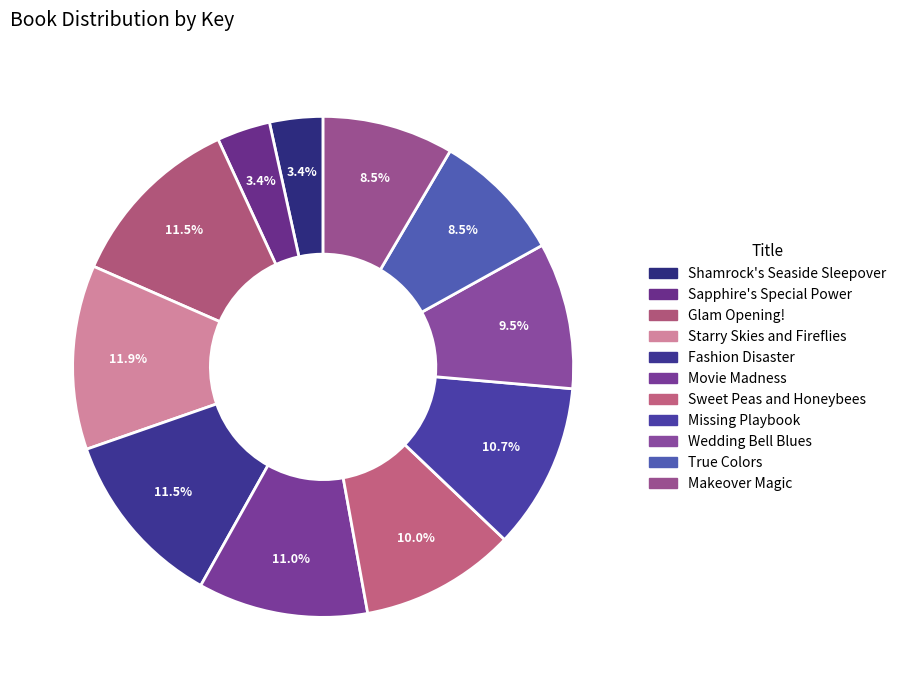

Which slice is the smallest?

Sapphire's Special Power